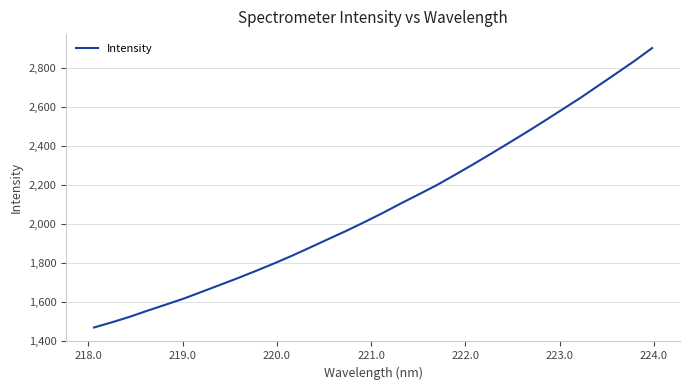

How many values exceed 2055?

16